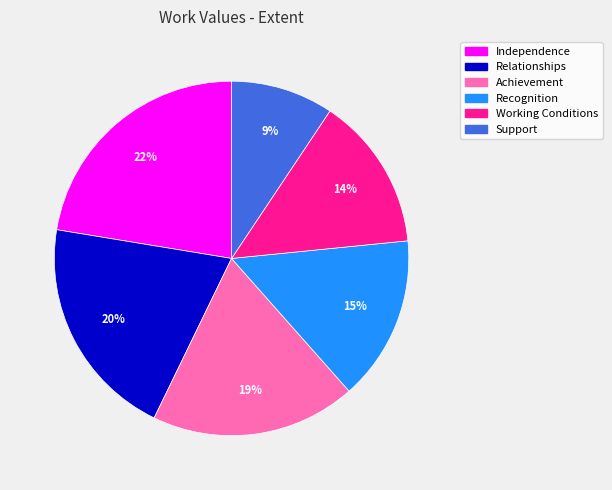

To the nearest percent, what is the difference between the Recognition and Support slice percentages?

6%